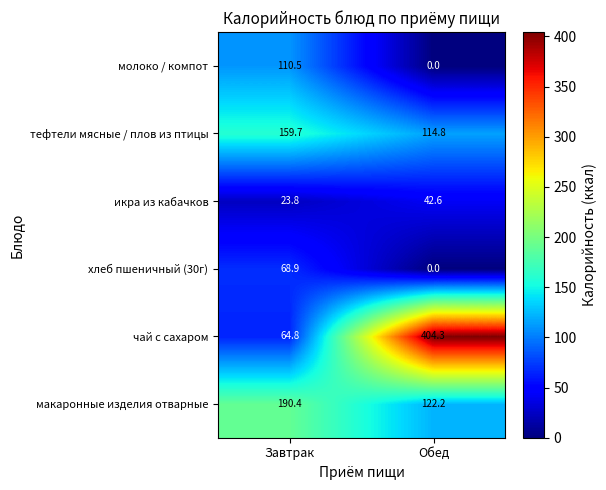

Reading left to right, list all the values displayed in this chart.

молоко / компот: Завтрак=110.5	Обед=0.0
тефтели мясные / плов из птицы: Завтрак=159.7	Обед=114.8
икра из кабачков: Завтрак=23.8	Обед=42.6
хлеб пшеничный (30г): Завтрак=68.9	Обед=0.0
чай с сахаром: Завтрак=64.8	Обед=404.3
макаронные изделия отварные: Завтрак=190.4	Обед=122.2